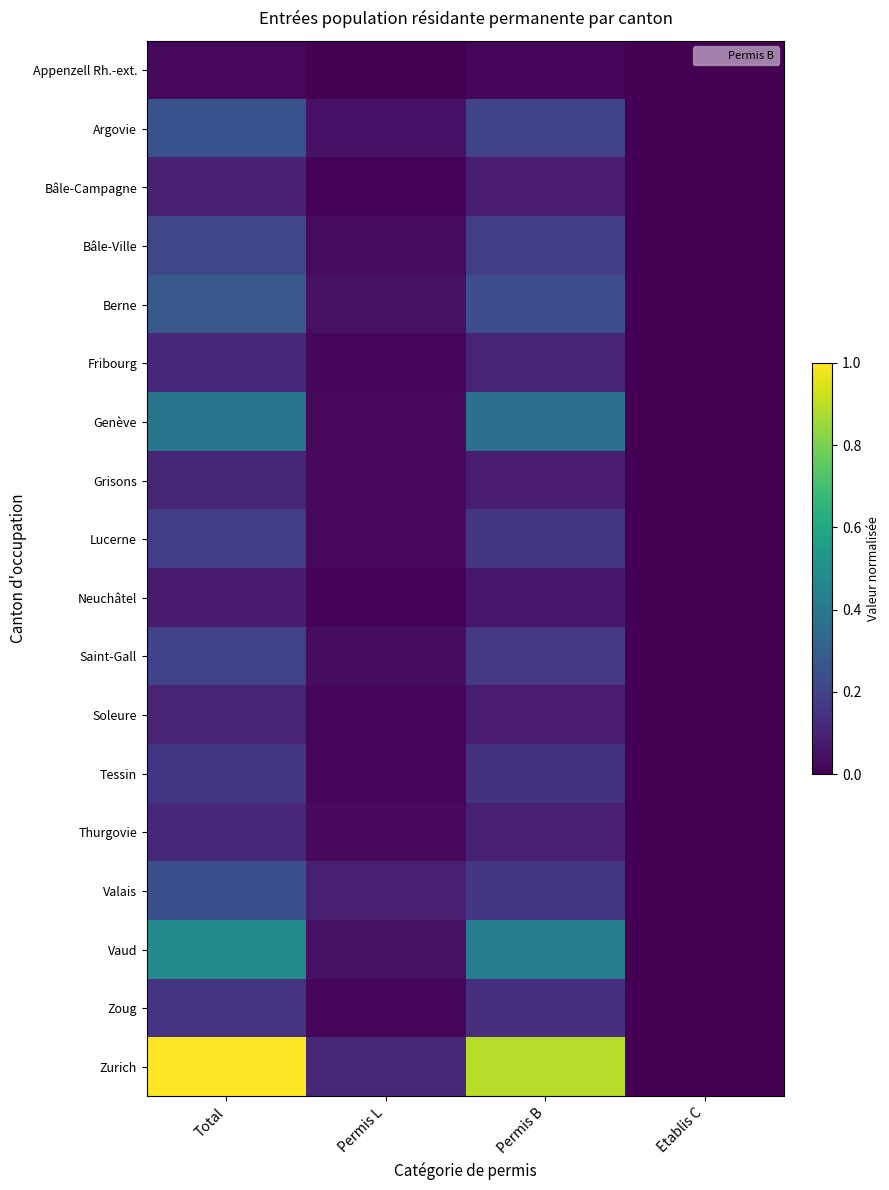

Between Permis B and Total, which is larger?

Total